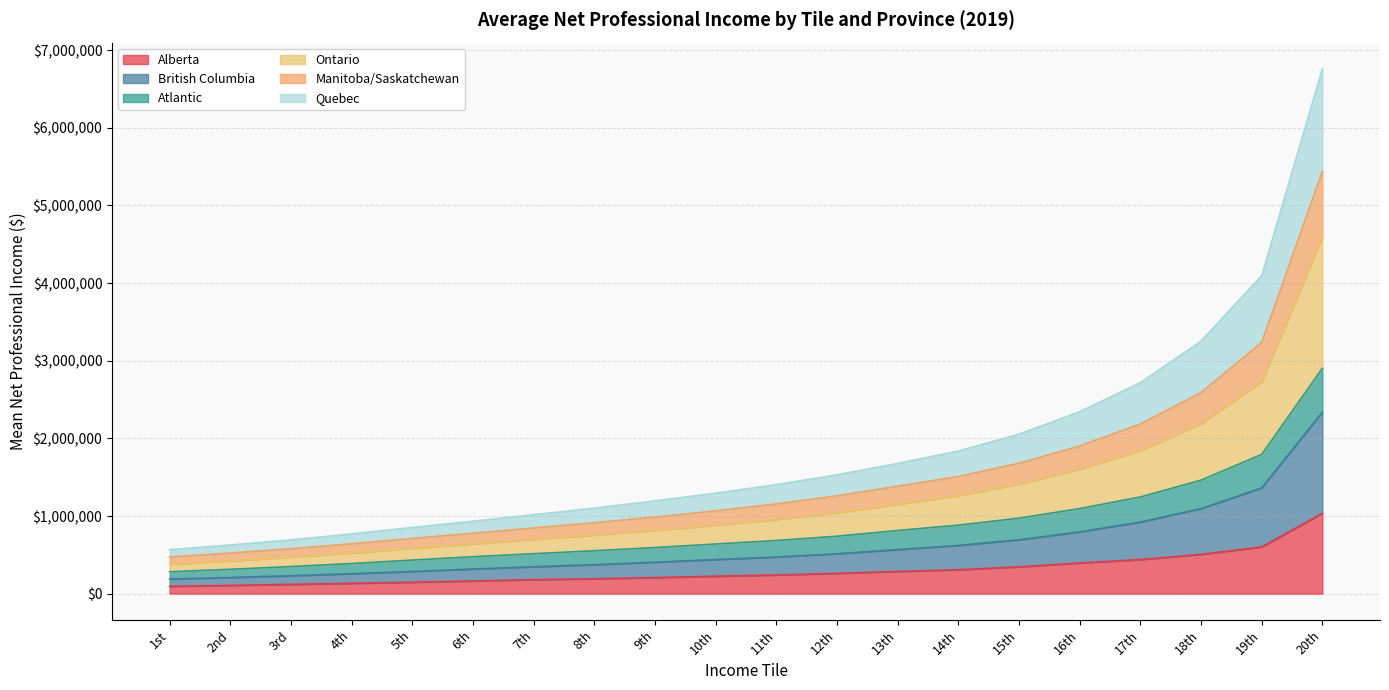

How many data points in Quebec are above 1404795?

9